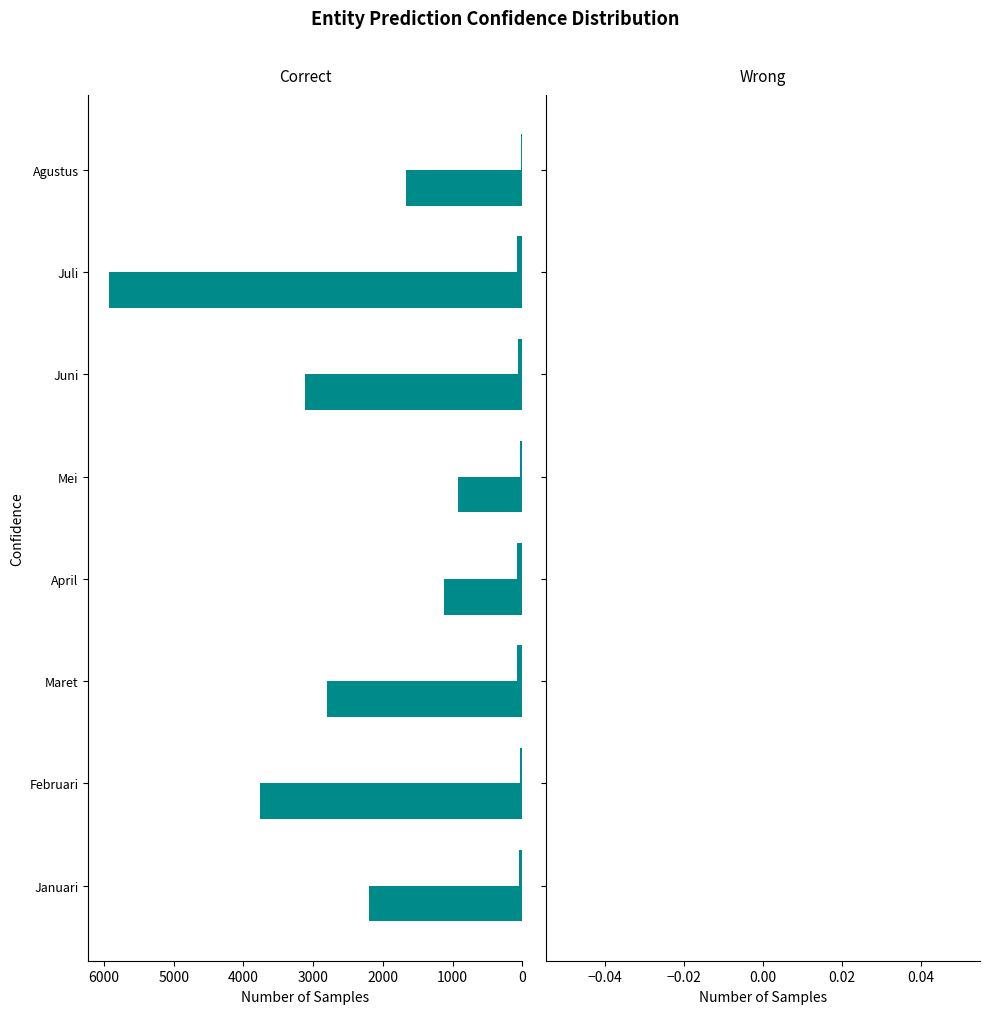

How many data points does each series have?

8